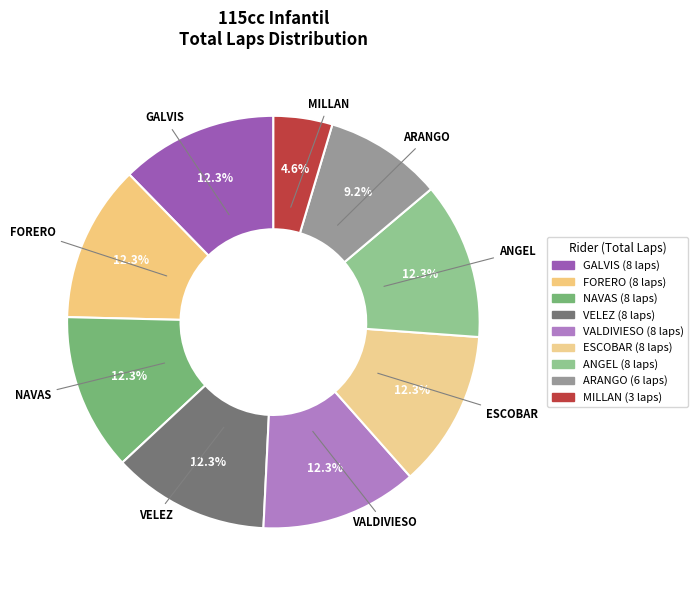

To the nearest percent, what is the difference between the largest and smallest slice percentages?

8%